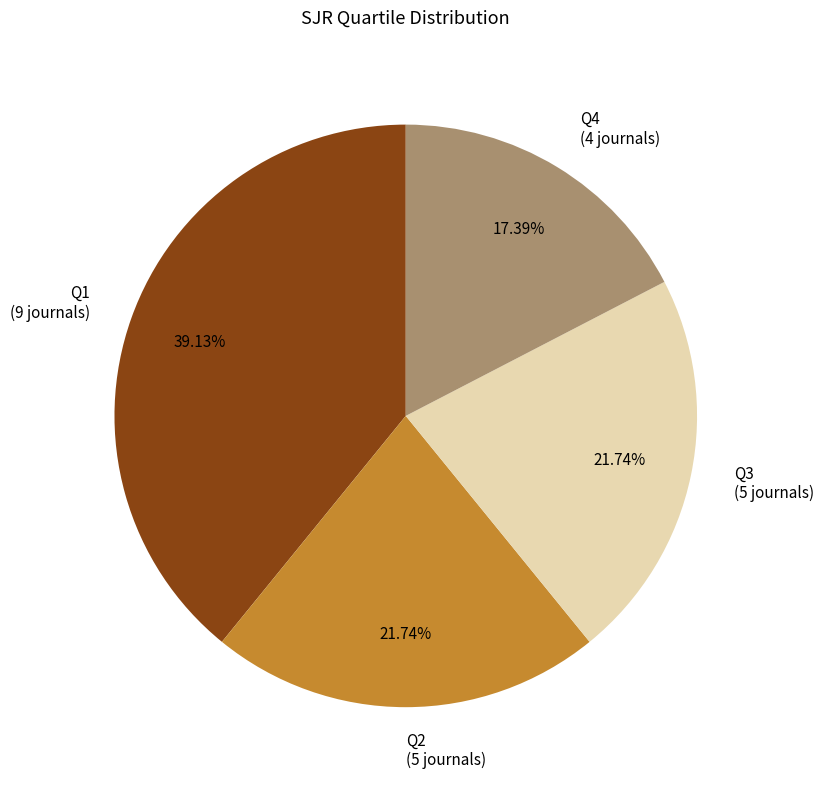

What is the ratio of the value at Q2 (5 journals) to the value at Q3 (5 journals)?

1.0